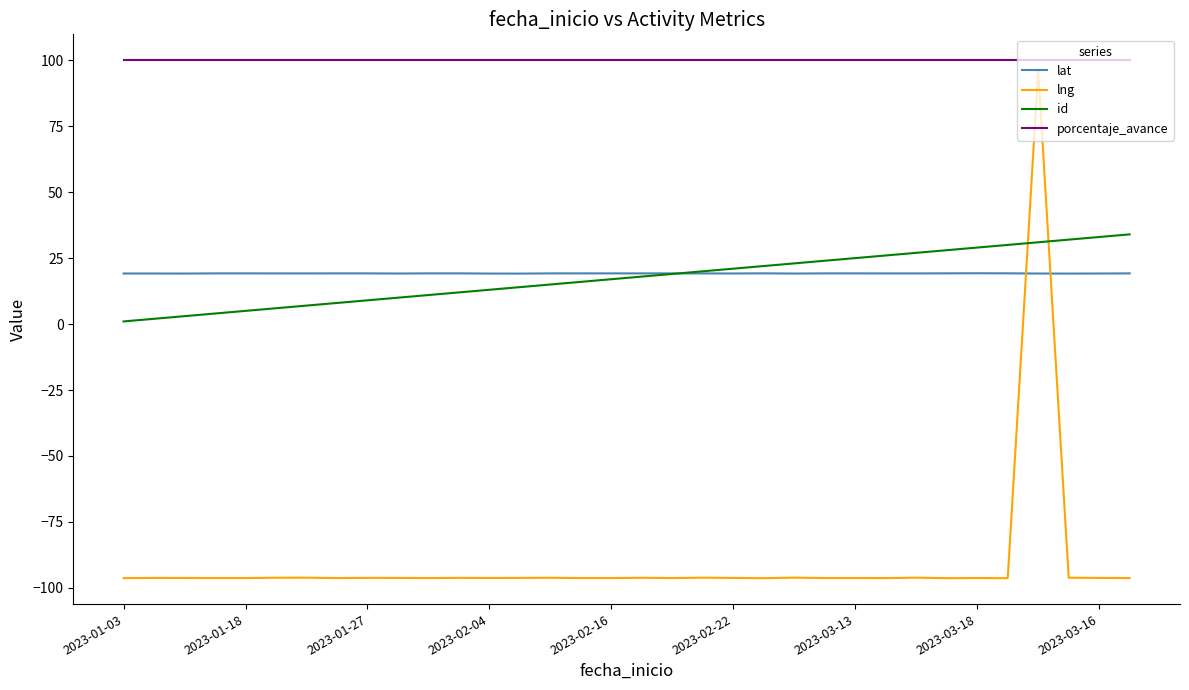

True or false: lat and porcentaje_avance cross at least once.

False